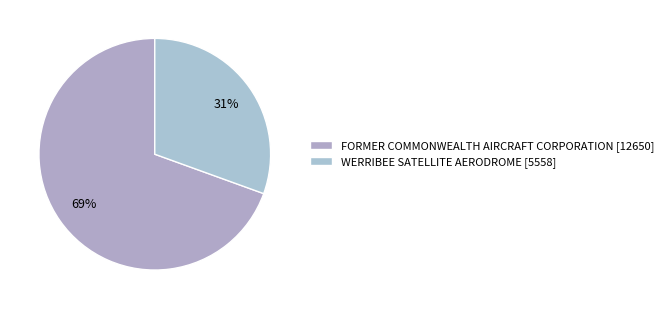

What is the ratio of the value at WERRIBEE SATELLITE AERODROME to the value at FORMER COMMONWEALTH AIRCRAFT CORPORATION?

0.4